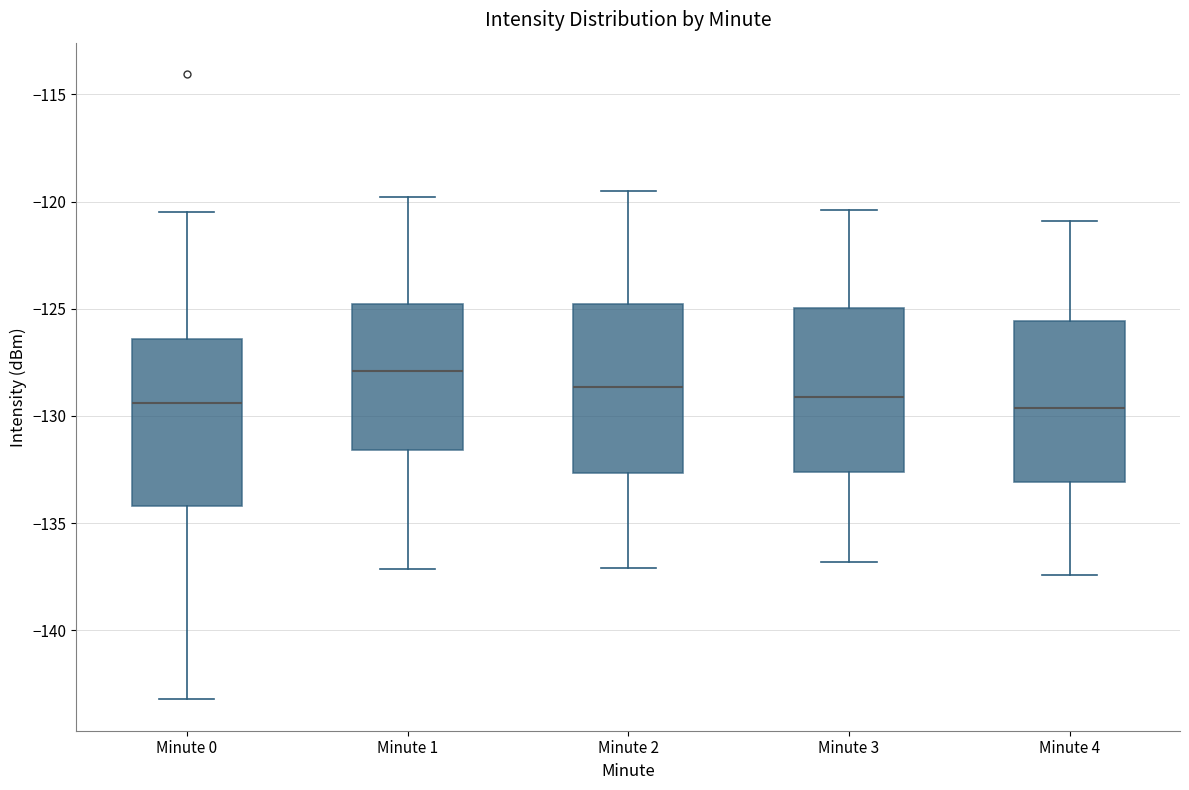

Which box's median line is the highest?

Minute 1